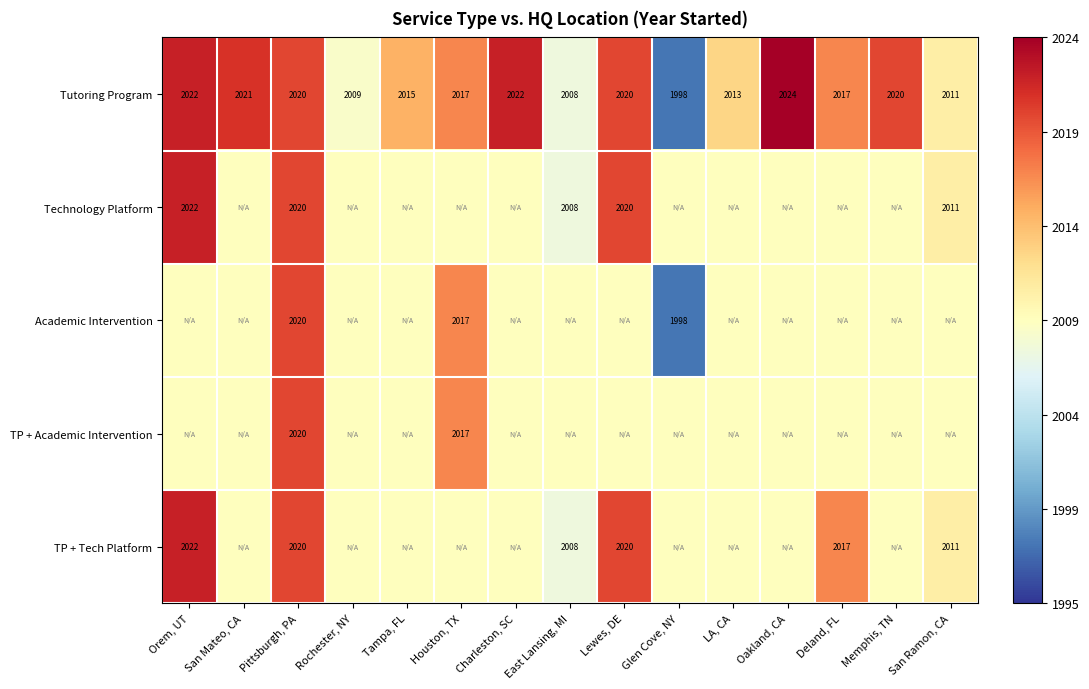

At how many categories does at least one series exceed 1999?

15